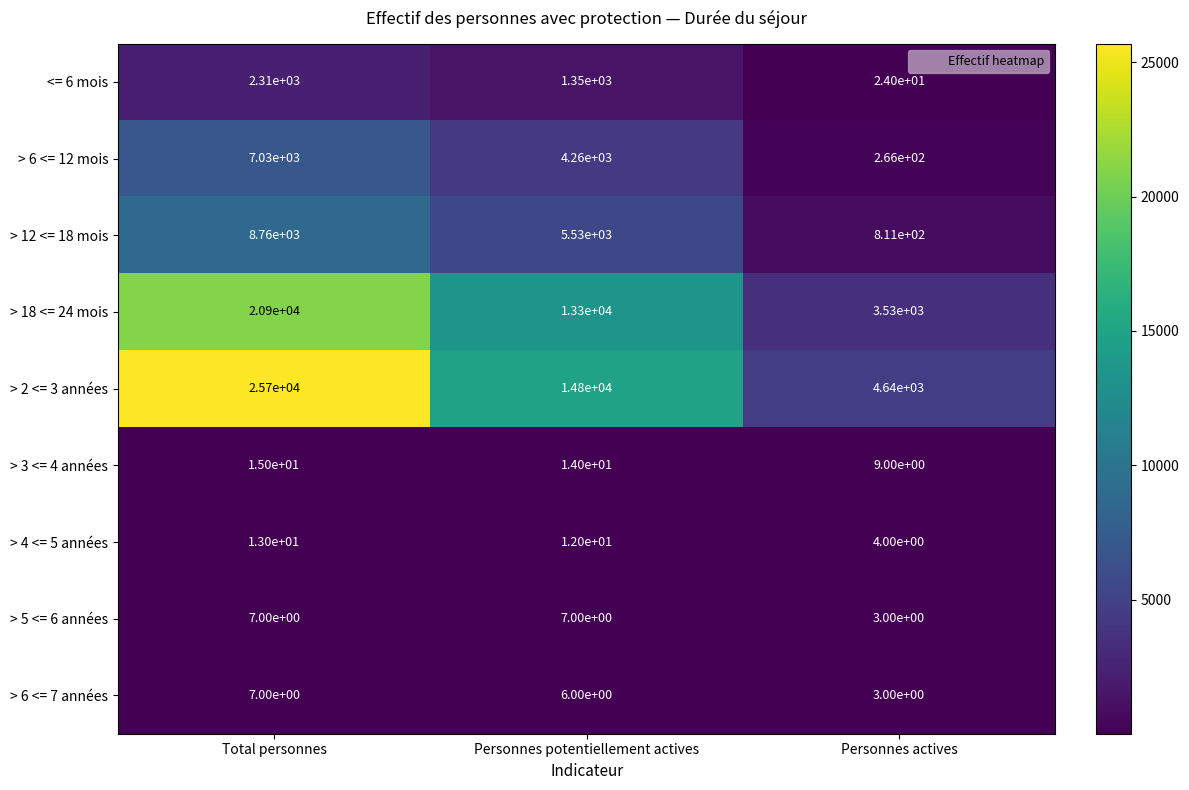

What is the total value across all series at Total personnes?

64742